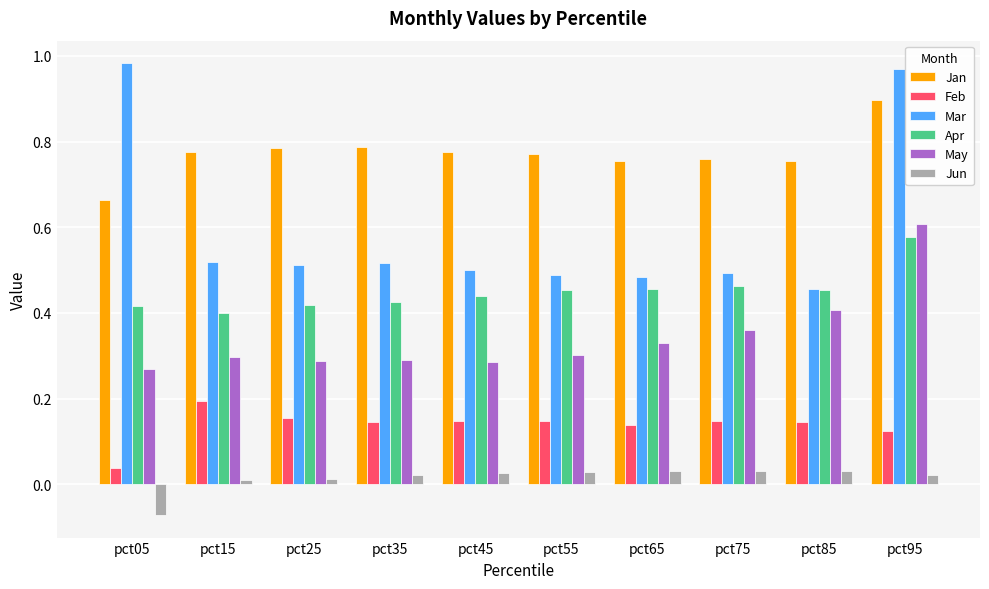

At pct15, list the series in order from largest to smallest.

Jan, Mar, Apr, May, Feb, Jun